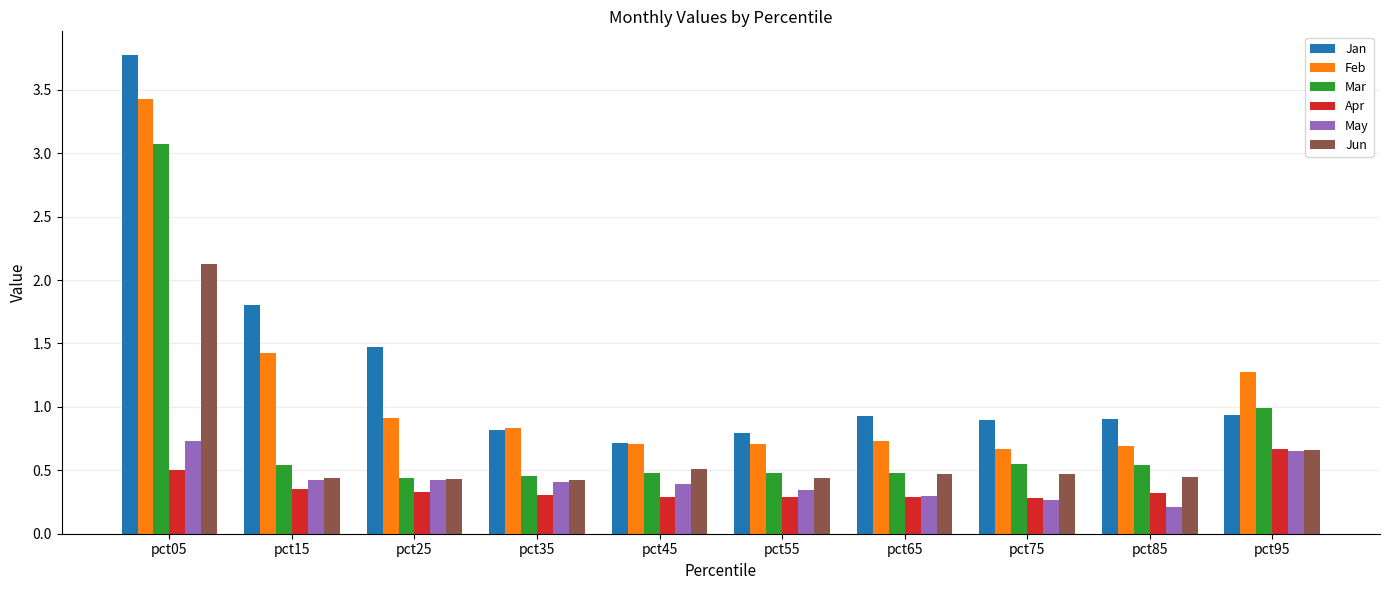

Which series has the widest spread of values?

Jan